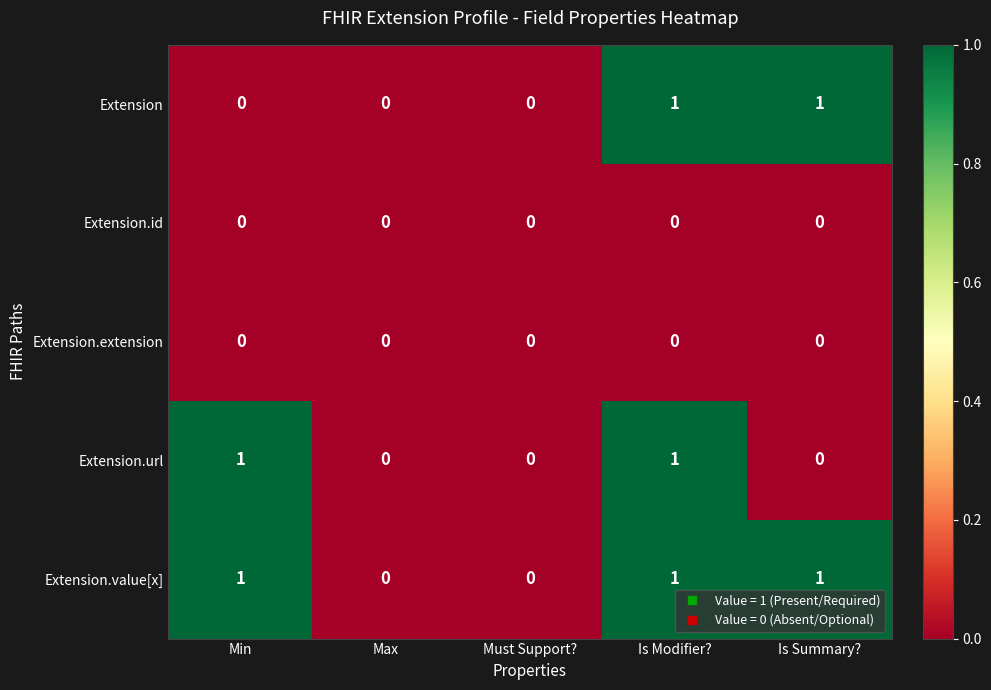

Which series changed the most between Min and Is Modifier??

Extension